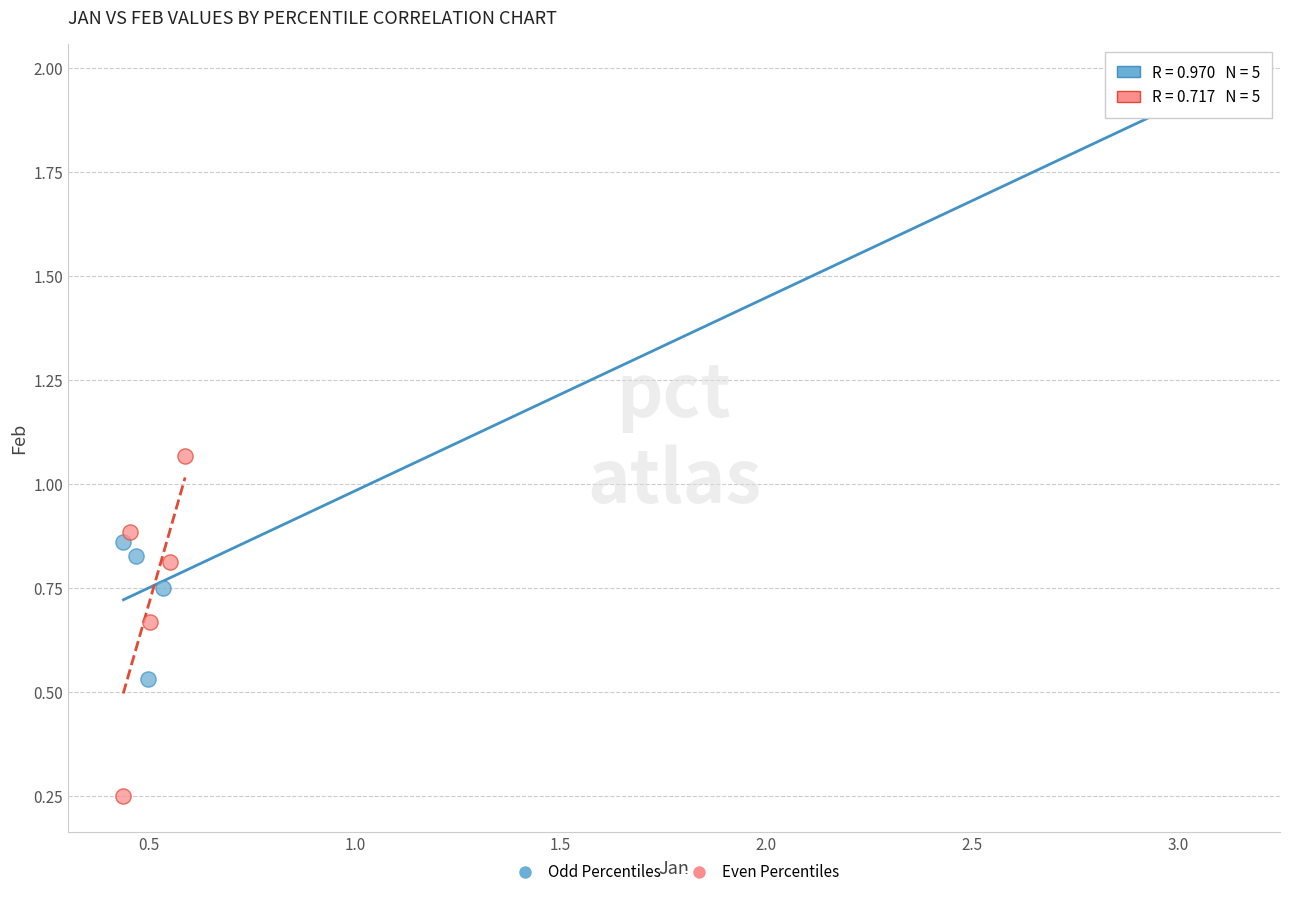

Which series reaches the minimum Y coordinate?

Even Percentiles